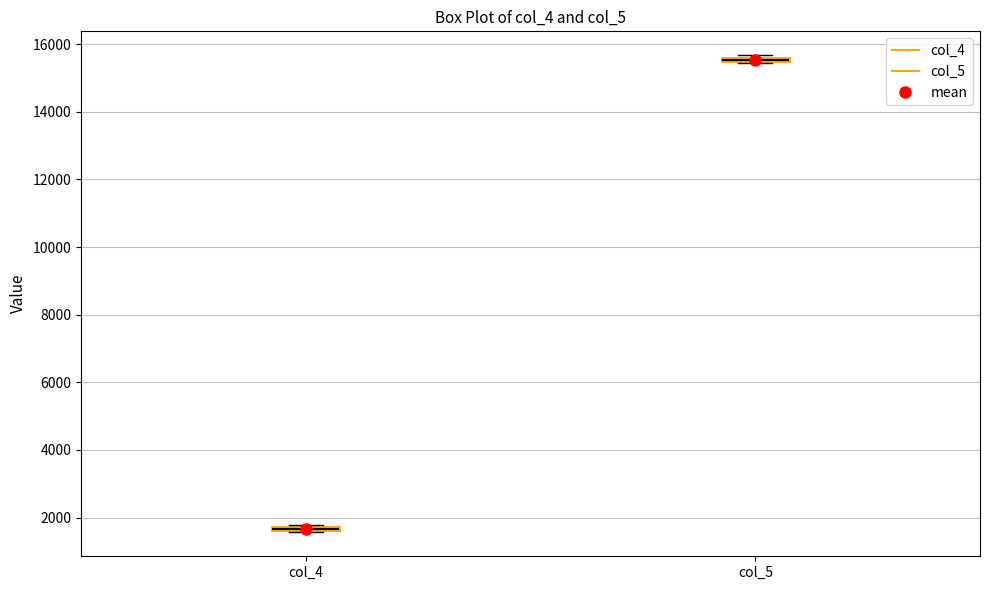

Where is the upper edge of the box for col_5 on the y-axis? The values are not printed on the chart, so give them approximately, as read against the axis.

15600